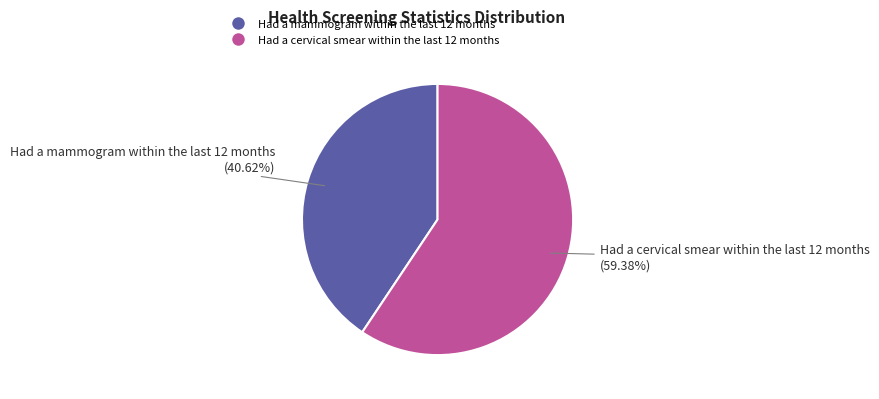

To the nearest percent, what is the difference between the largest and smallest slice percentages?

19%